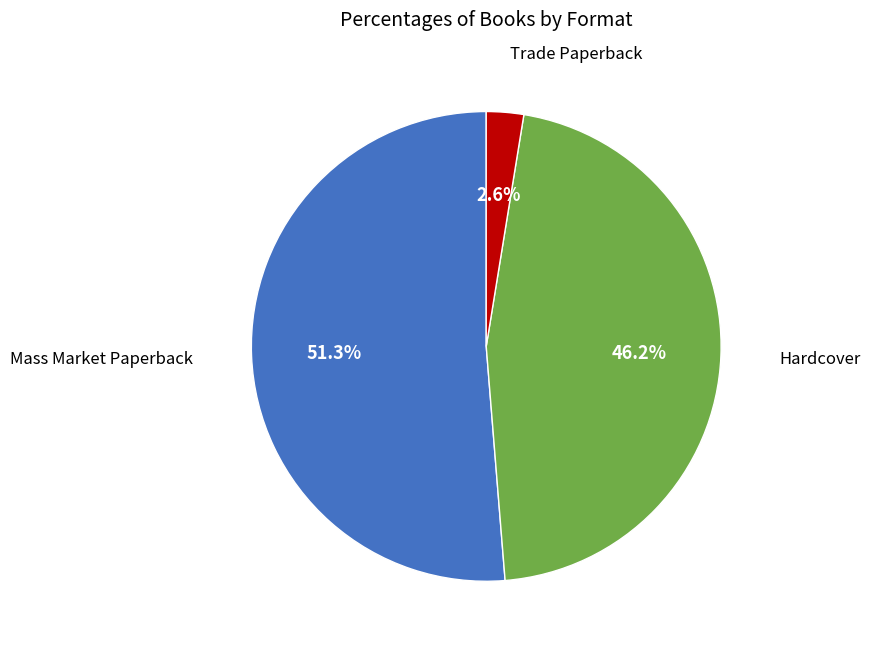

Is there a majority slice in this chart?

Yes